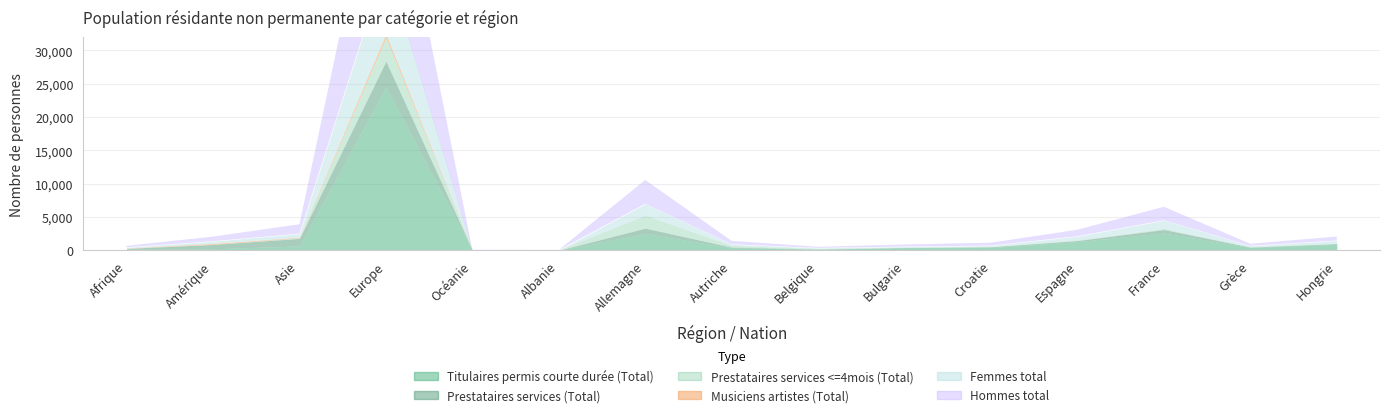

How many intersections are there between Prestataires services (Total) and Femmes total?

1